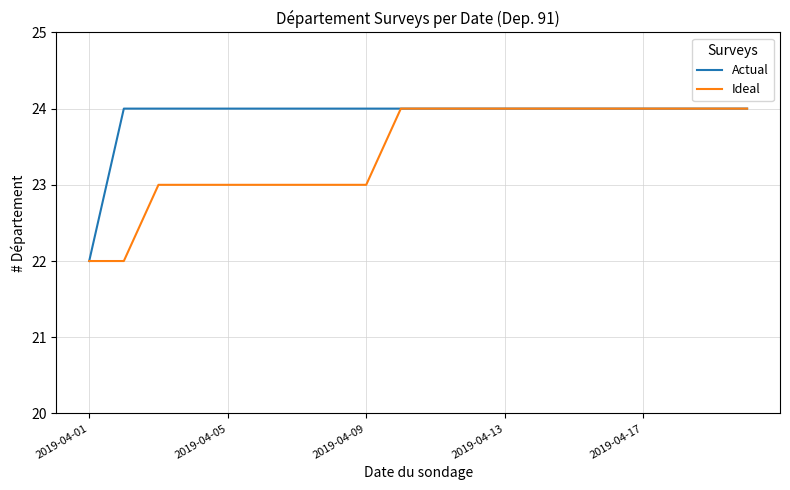

Which series has the largest total across all categories?

Actual